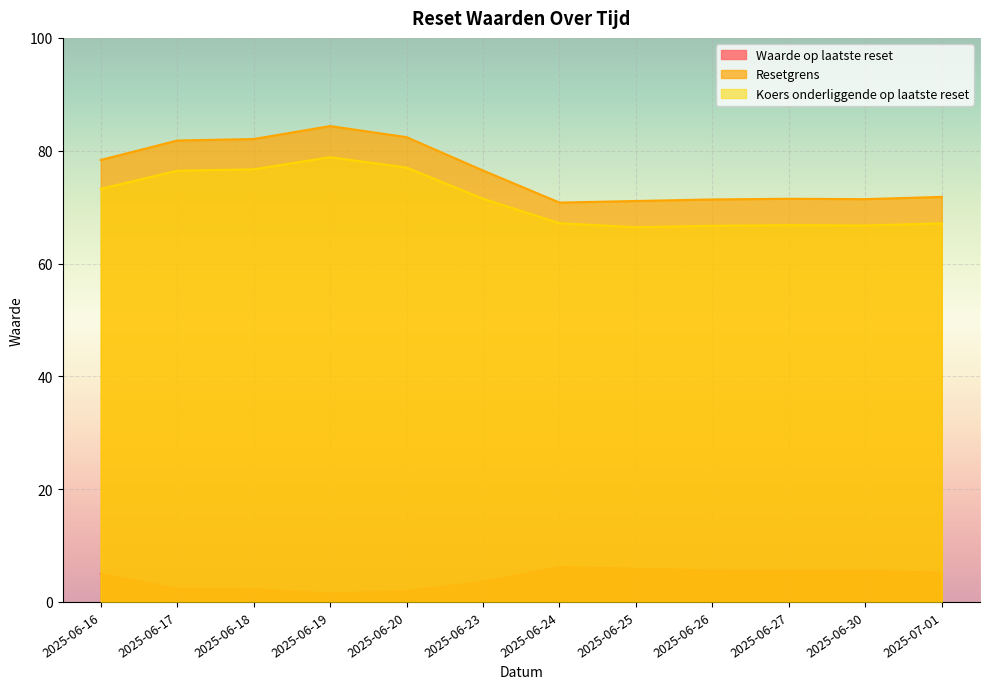

Reading right to left, transcribe all the data shown in this chart.

Waarde op laatste reset: 2025-07-01=5.2	2025-06-30=5.5	2025-06-27=5.5	2025-06-26=5.6	2025-06-25=5.9	2025-06-24=6.2	2025-06-23=3.6	2025-06-20=1.9	2025-06-19=1.5	2025-06-18=2.3	2025-06-17=2.4	2025-06-16=5.0
Resetgrens: 2025-07-01=71.8	2025-06-30=71.4	2025-06-27=71.5	2025-06-26=71.4	2025-06-25=71.1	2025-06-24=70.8	2025-06-23=76.5	2025-06-20=82.4	2025-06-19=84.4	2025-06-18=82.1	2025-06-17=81.8	2025-06-16=78.4
Koers onderliggende op laatste reset: 2025-07-01=67.1	2025-06-30=66.7	2025-06-27=66.8	2025-06-26=66.7	2025-06-25=66.4	2025-06-24=67.1	2025-06-23=71.5	2025-06-20=77.0	2025-06-19=78.8	2025-06-18=76.7	2025-06-17=76.5	2025-06-16=73.2